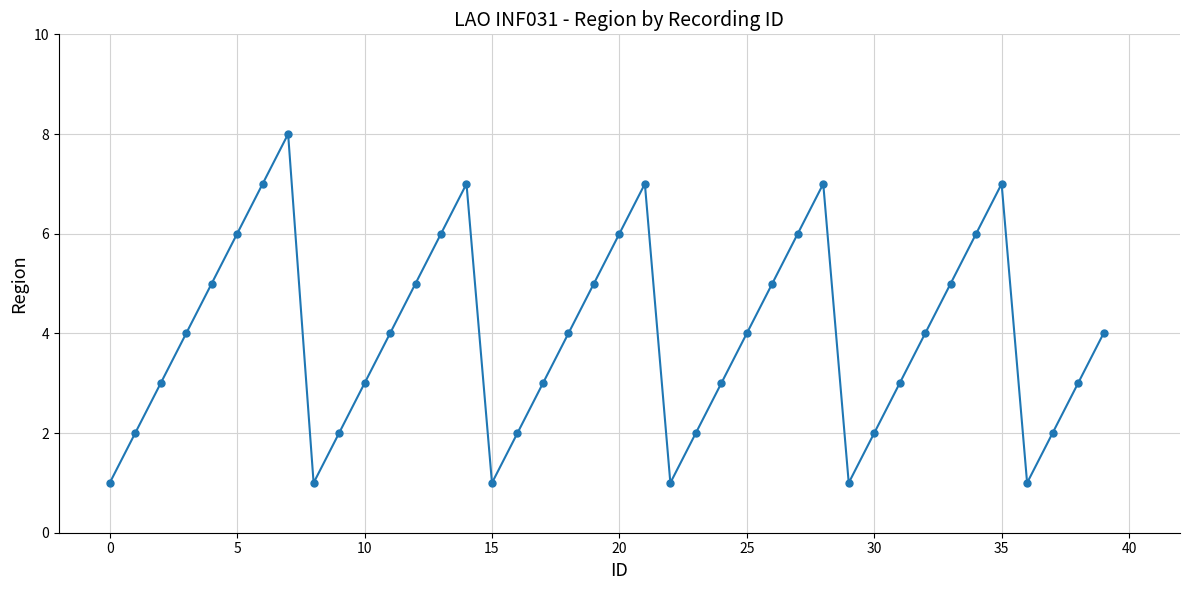

What is the value of the 29th point from the left?

7